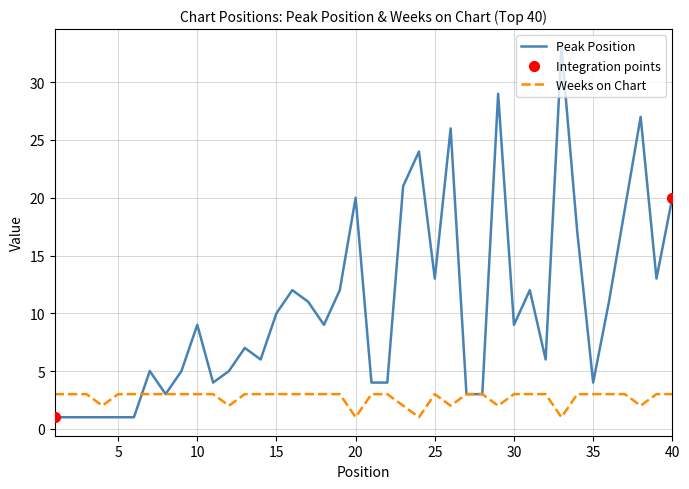

Which series has the widest spread of values?

Peak Position